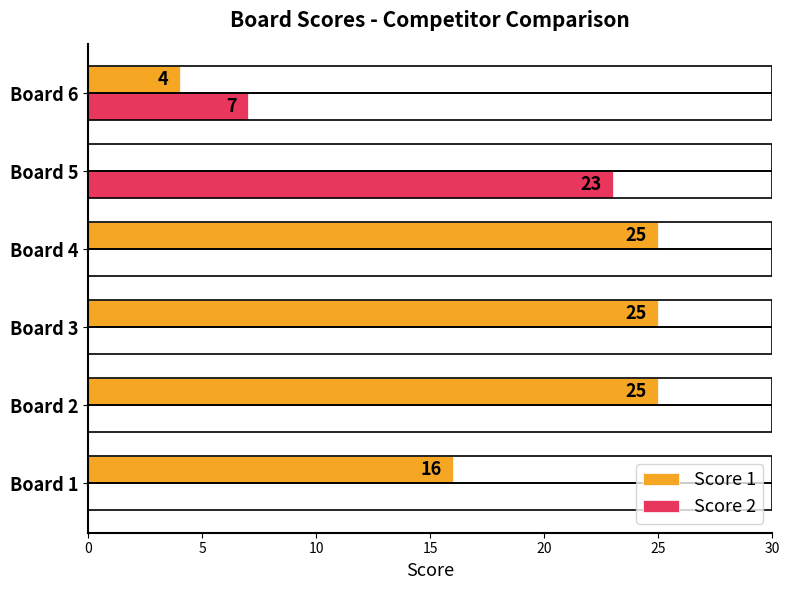

Is it true that Score 2 equals 12 at Board 2?

False